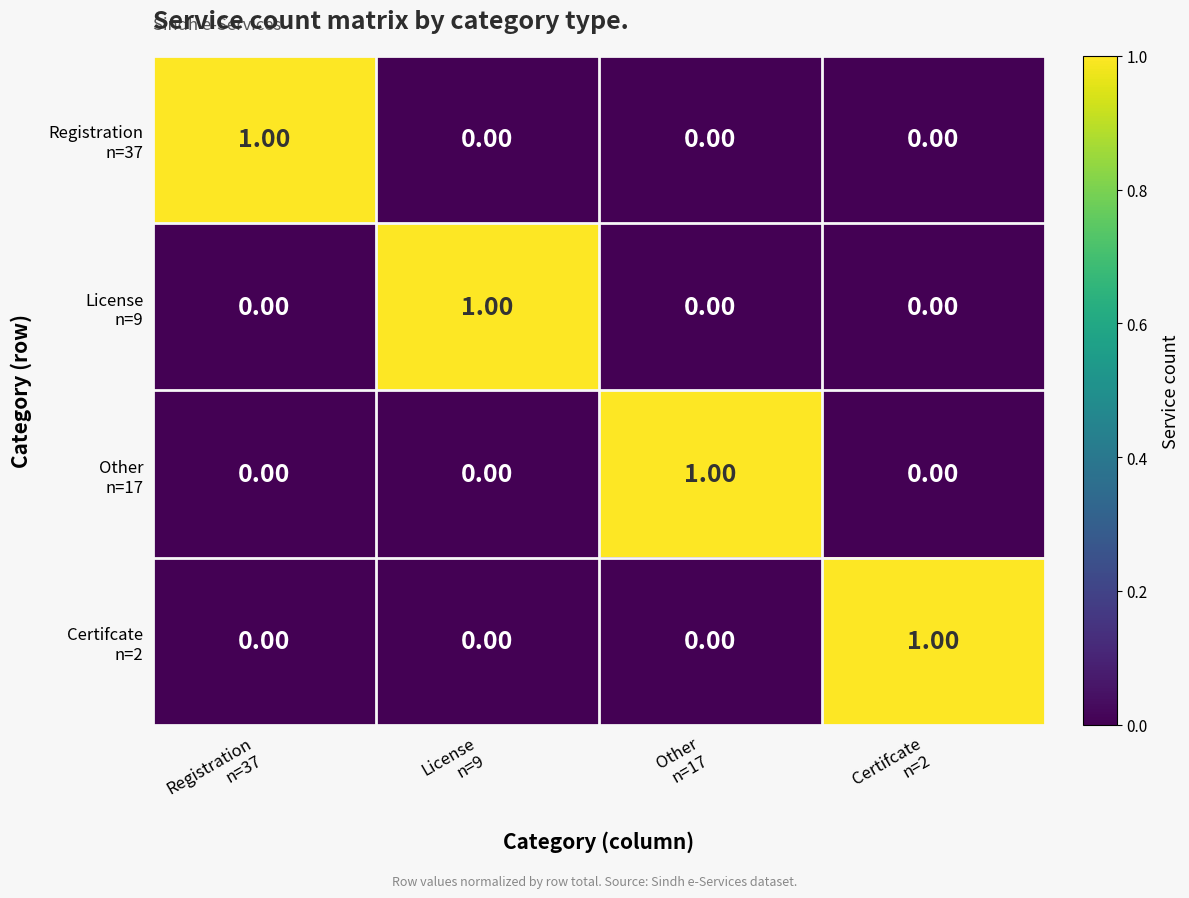

At how many categories does at least one series exceed 0?

4